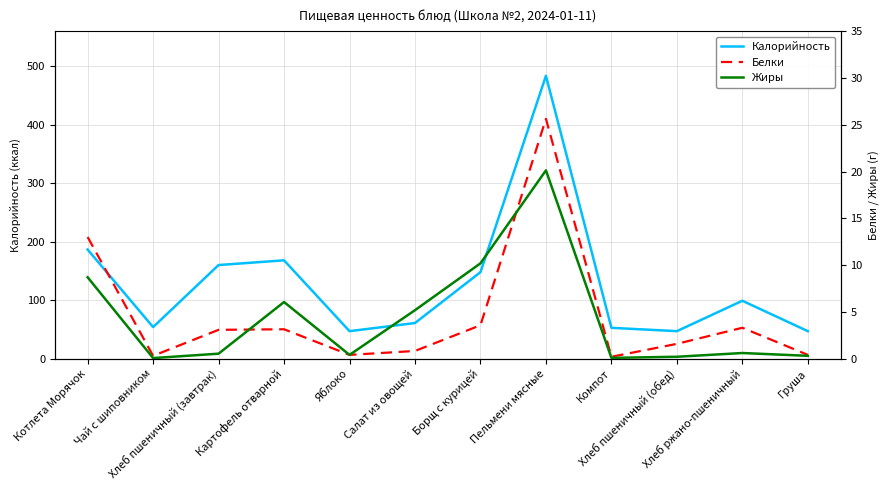

What is the sum of all Жиры values?

52.4